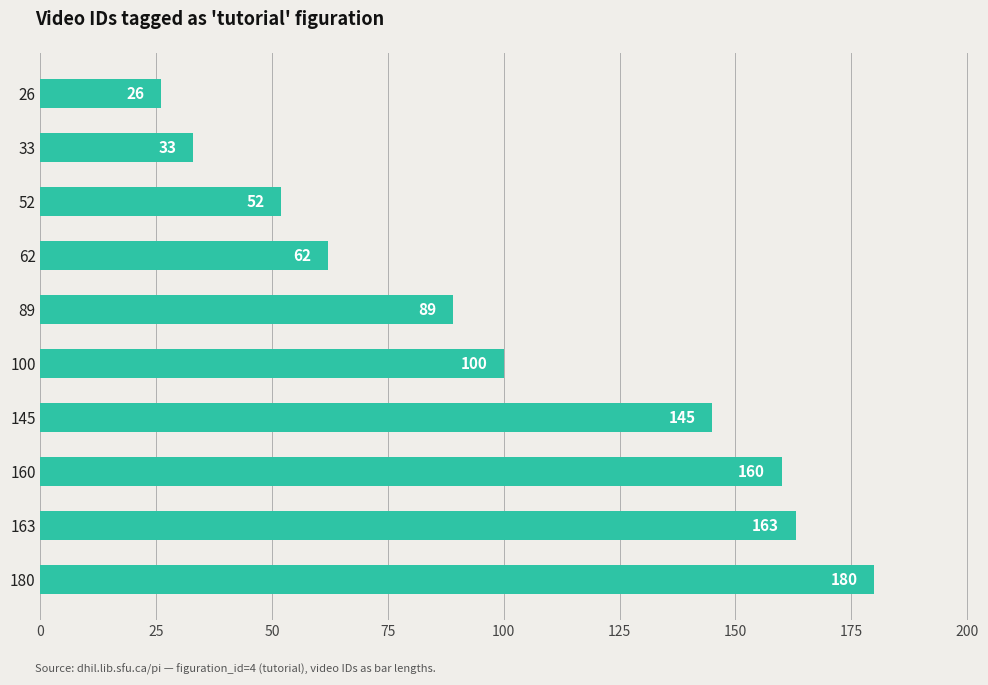

True or false: the data shows 51 at 145.

False